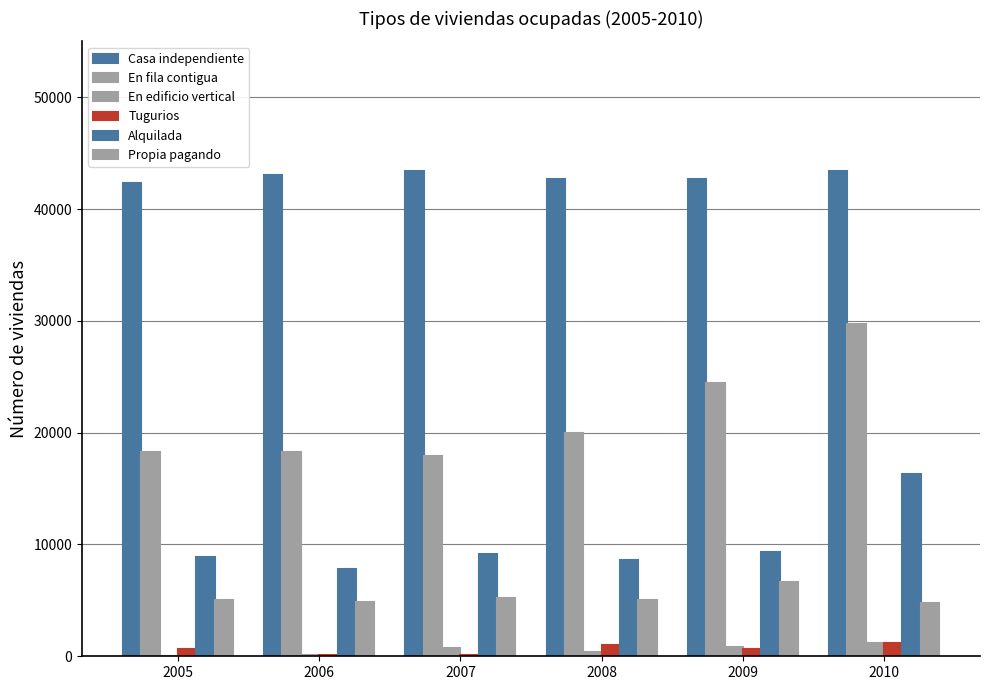

What is the spread (max minus min) of values at 2008?

42328